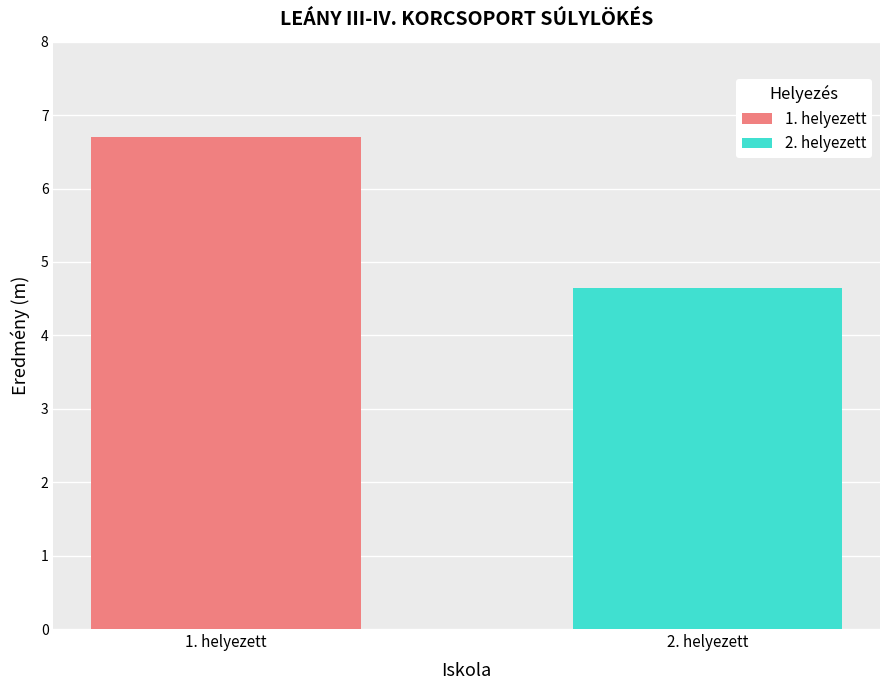

Rank the categories by value from highest to lowest.

1. helyezett, 2. helyezett